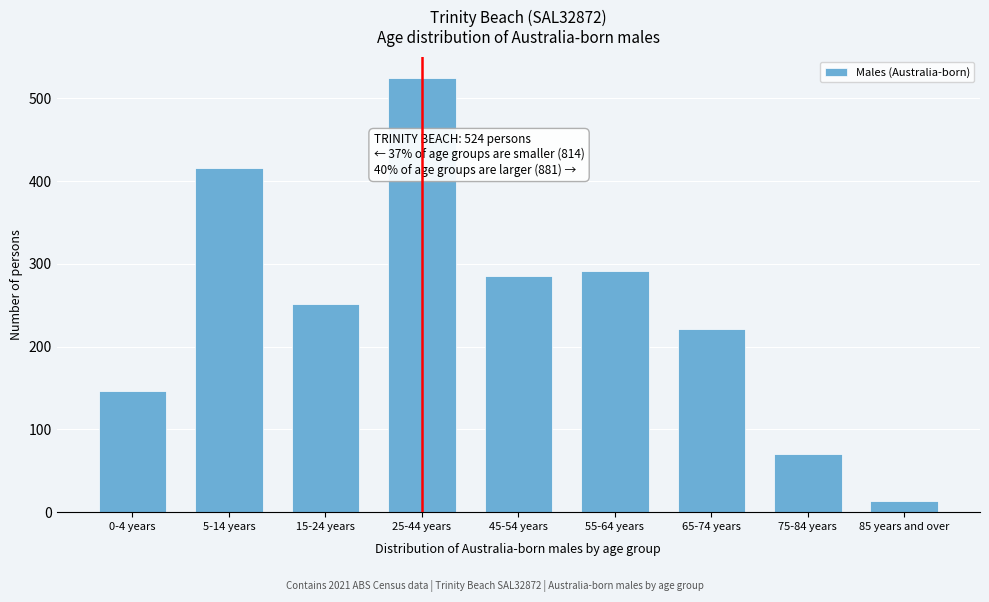

Reading left to right, list all the values displayed in this chart.

0-4 years=146	5-14 years=416	15-24 years=252	25-44 years=524	45-54 years=285	55-64 years=291	65-74 years=221	75-84 years=70	85 years and over=14